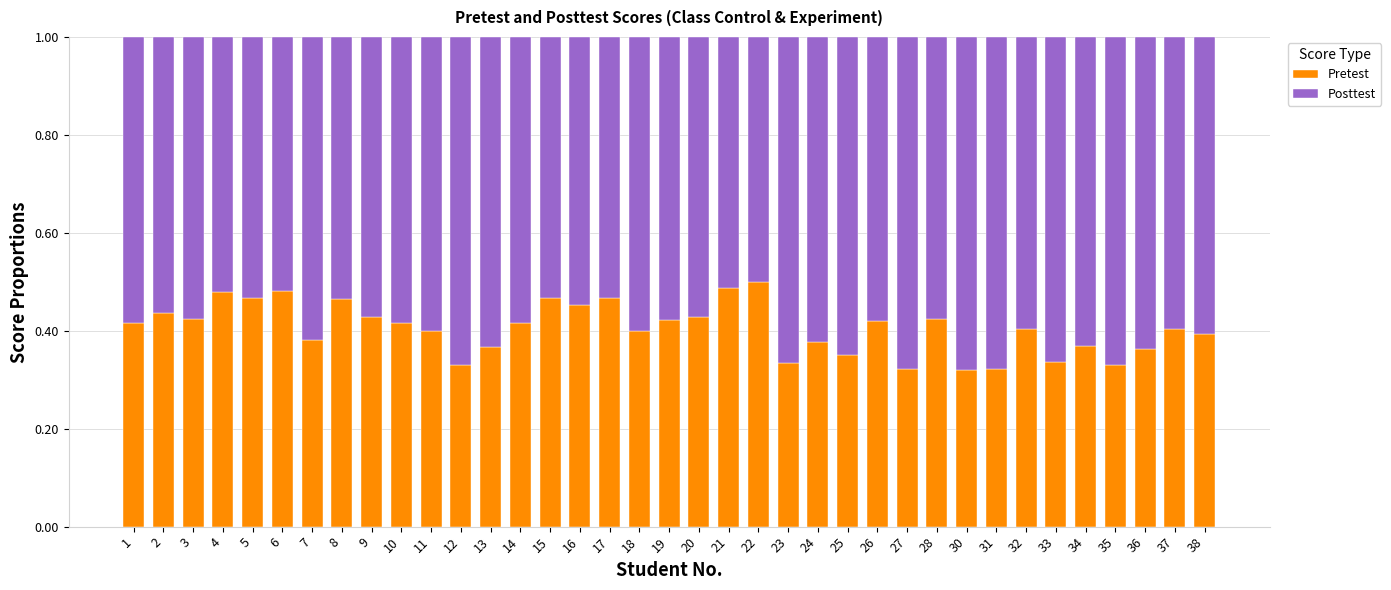

What is the sum of all Pretest values?

15.0